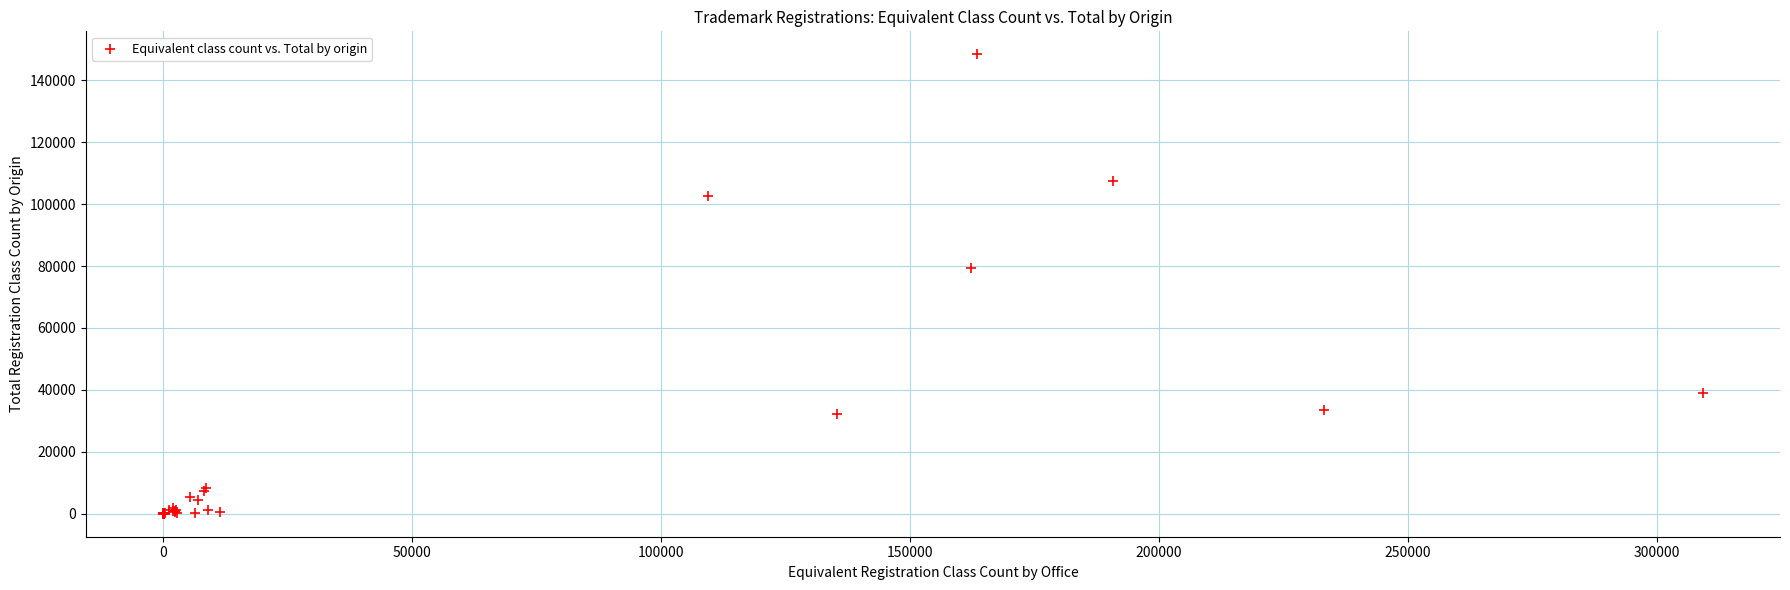

What Y value in the scatter plot is closest to 74197?

79264